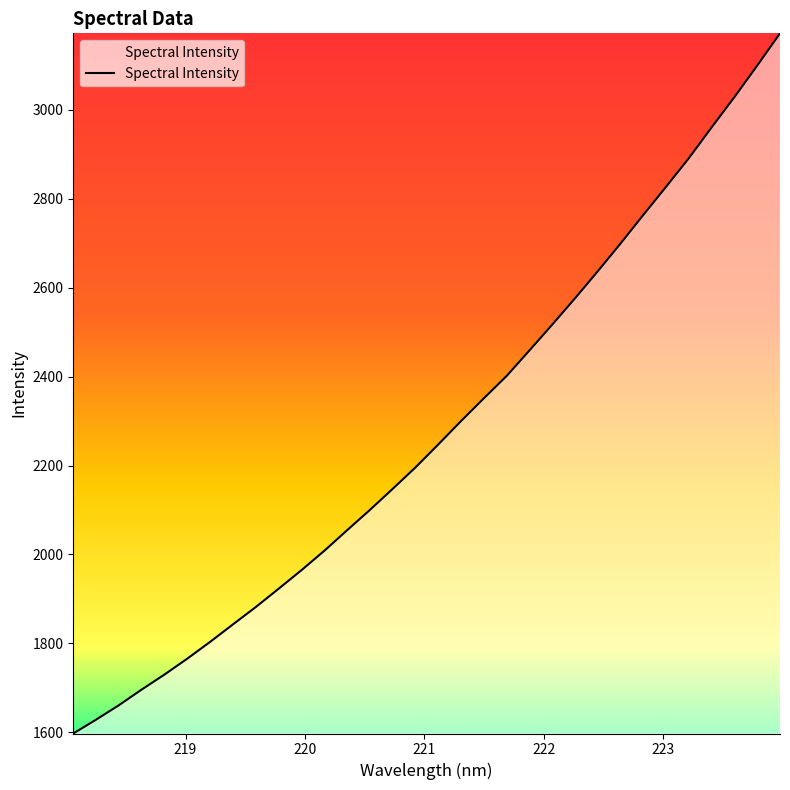

What is the difference between the maximum and minimum values?

1574.4